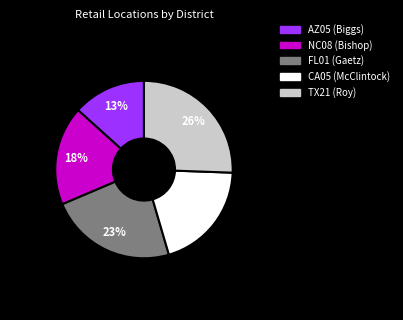

To the nearest percent, what is the average slice percentage?

20%